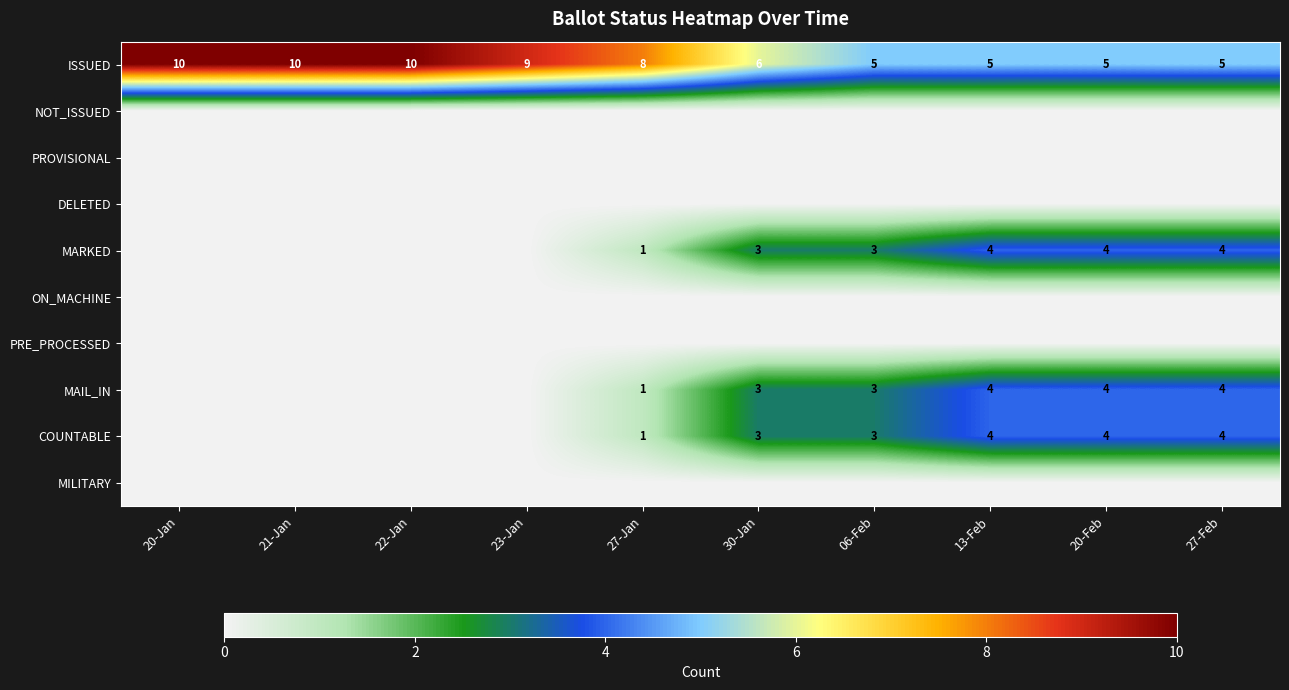

Where does the ISSUED series first go above 8?

20-Jan